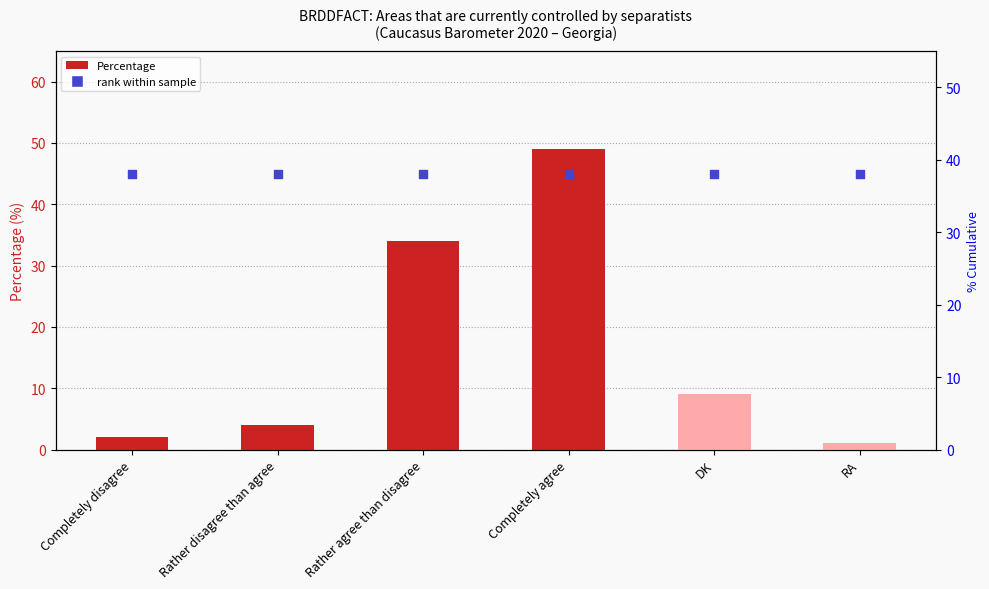

Is the value of Percentage at RA greater than the value of rank within sample at Rather agree than disagree?

No